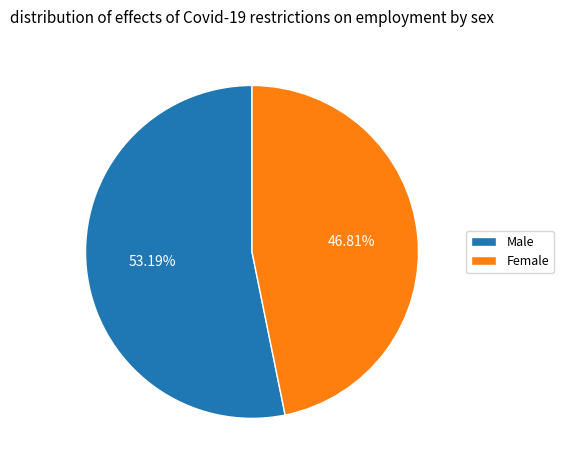

Count the number of slices in the pie.

2